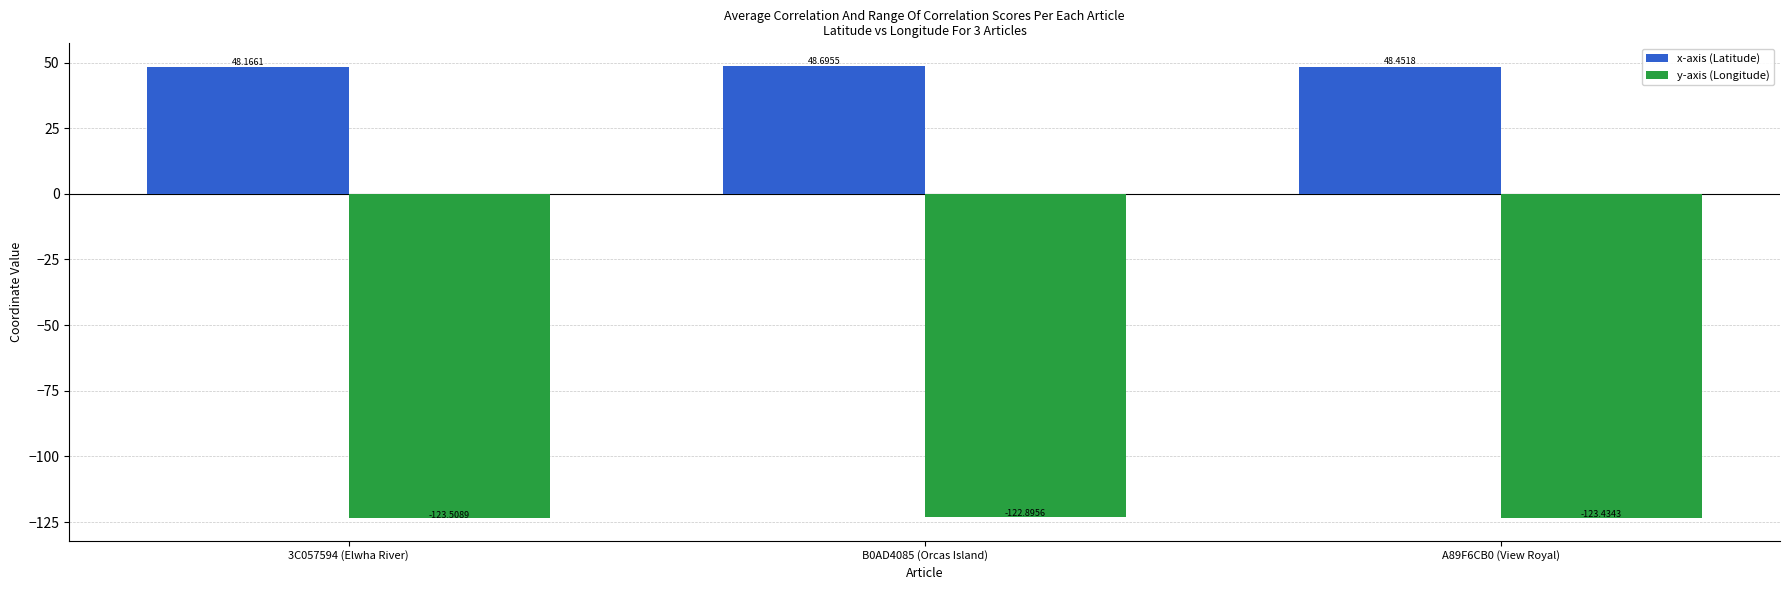

What position from the right is 3C057594 (Elwha River)?

3